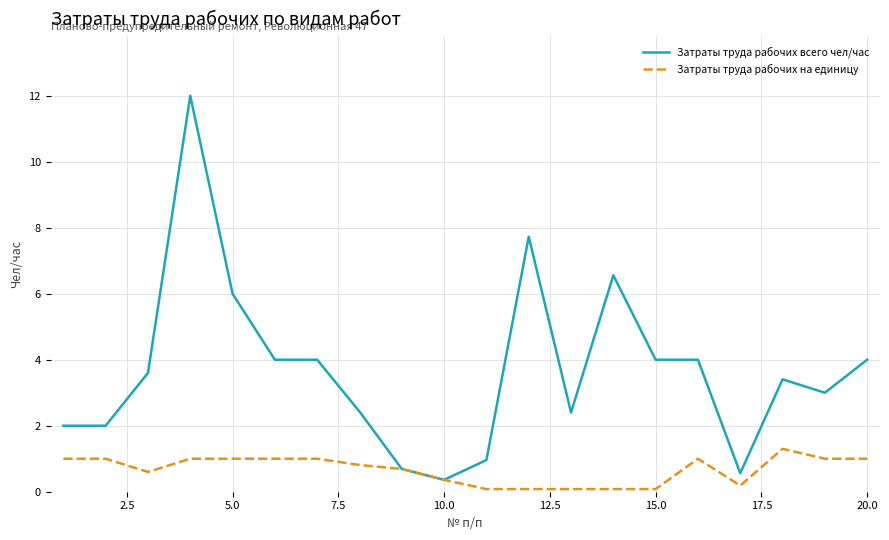

What is the highest value of the Затраты труда рабочих всего чел/час series?

12.0